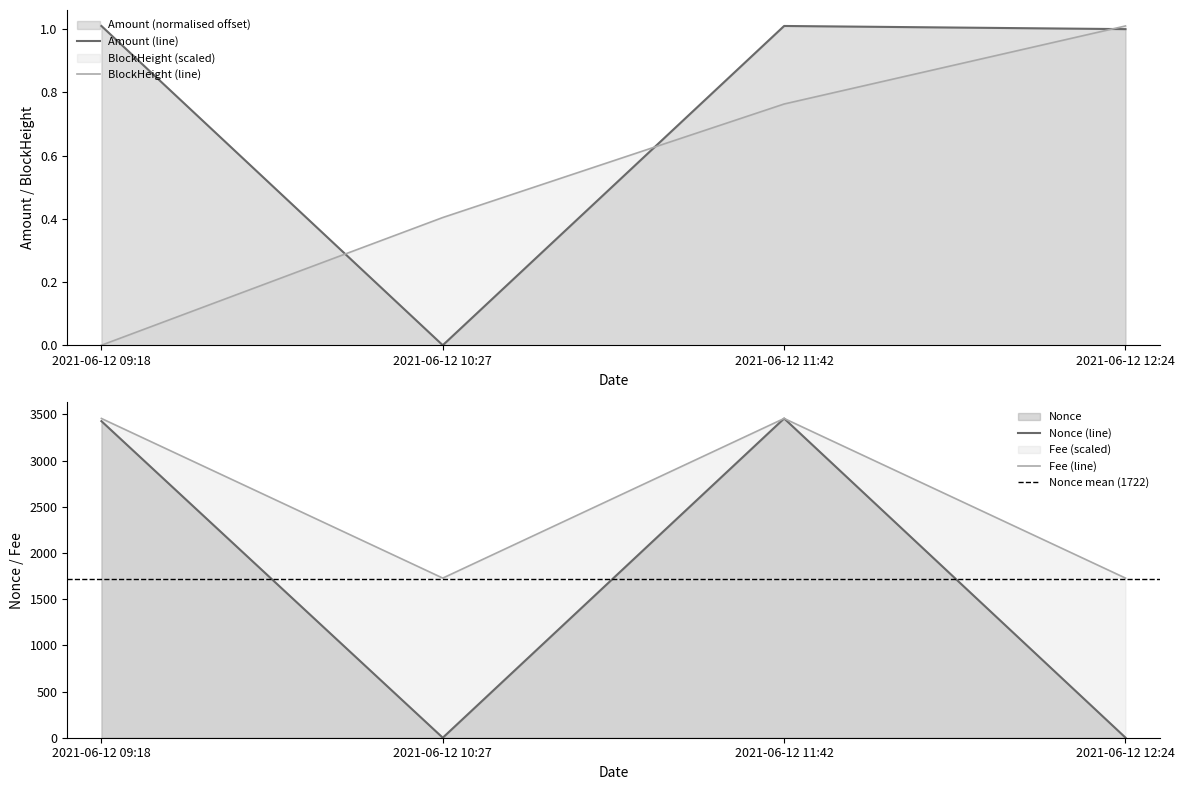

Which series changed the most between 2021-06-12 09:18 and 2021-06-12 12:24?

Nonce